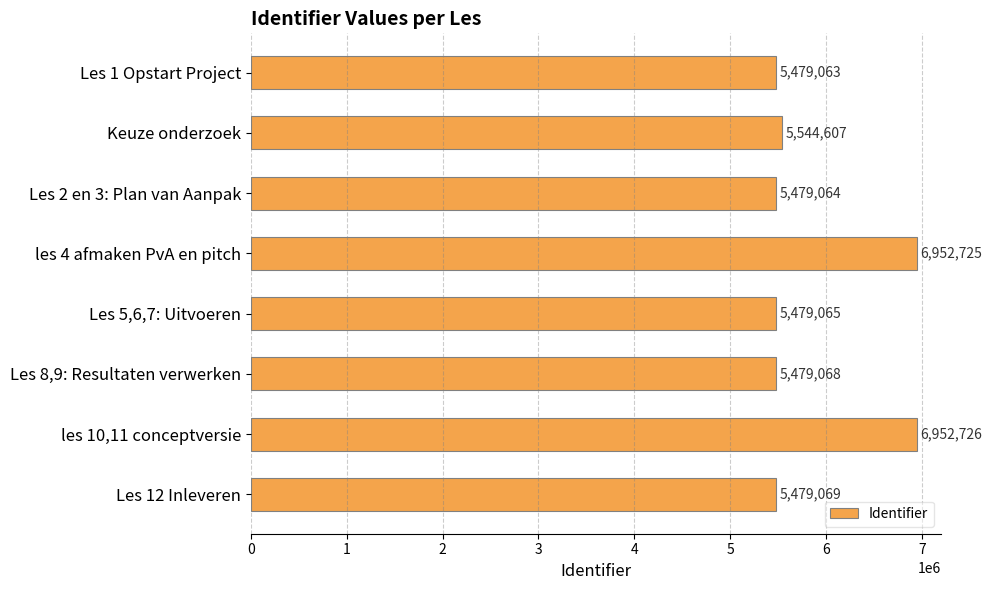

How many distinct data groups are displayed?

1